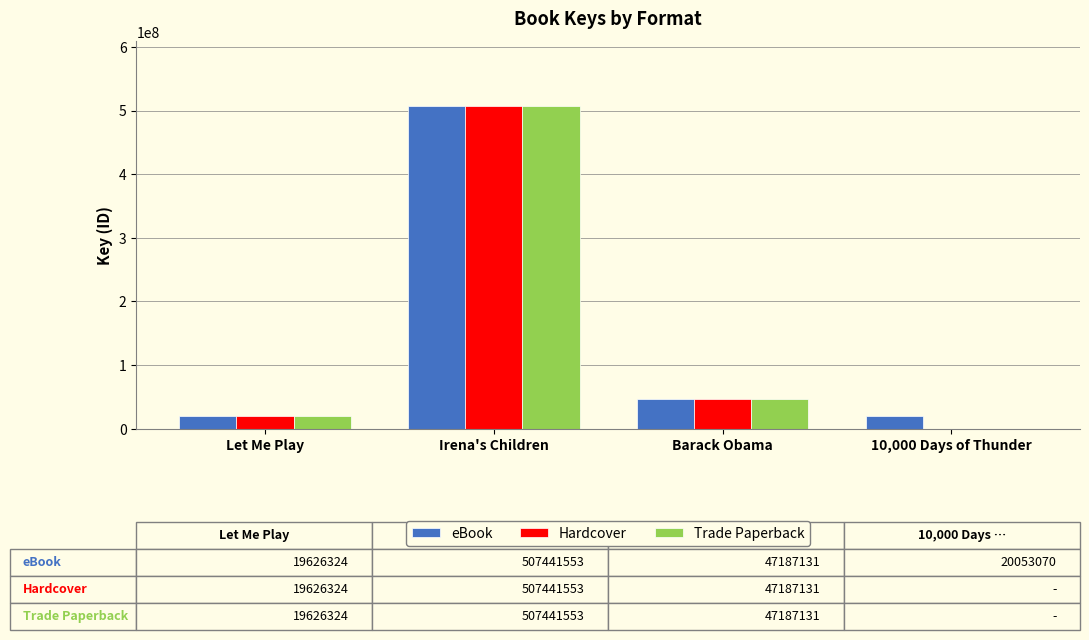

How many groups of bars are there?

4